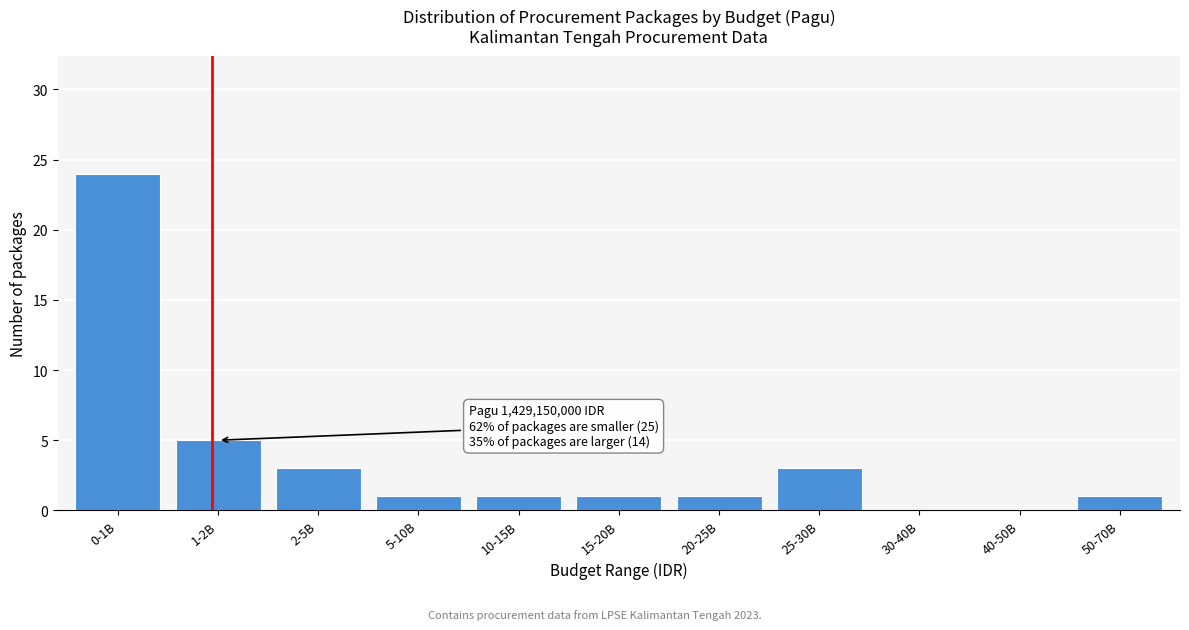

Reading left to right, list all the values displayed in this chart.

0-1B=24	1-2B=5	2-5B=3	5-10B=1	10-15B=1	15-20B=1	20-25B=1	25-30B=3	30-40B=0	40-50B=0	50-70B=1